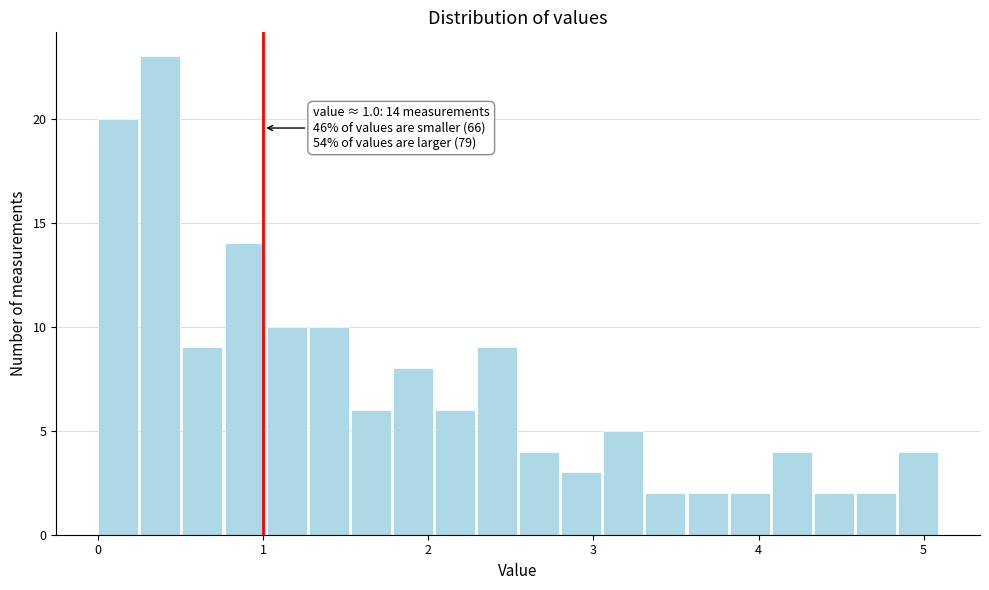

Around what value on the x-axis is the tallest bar? Give the approximate position of its centre, as read against the axis.

0.4